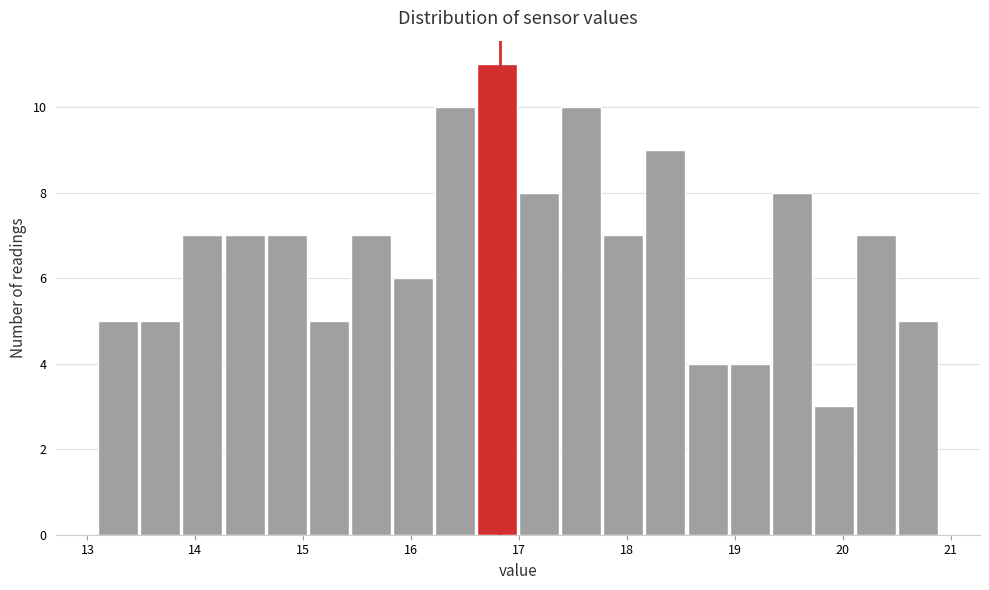

Read against the x-axis, roughly where is the centre of the tallest bar?

16.8